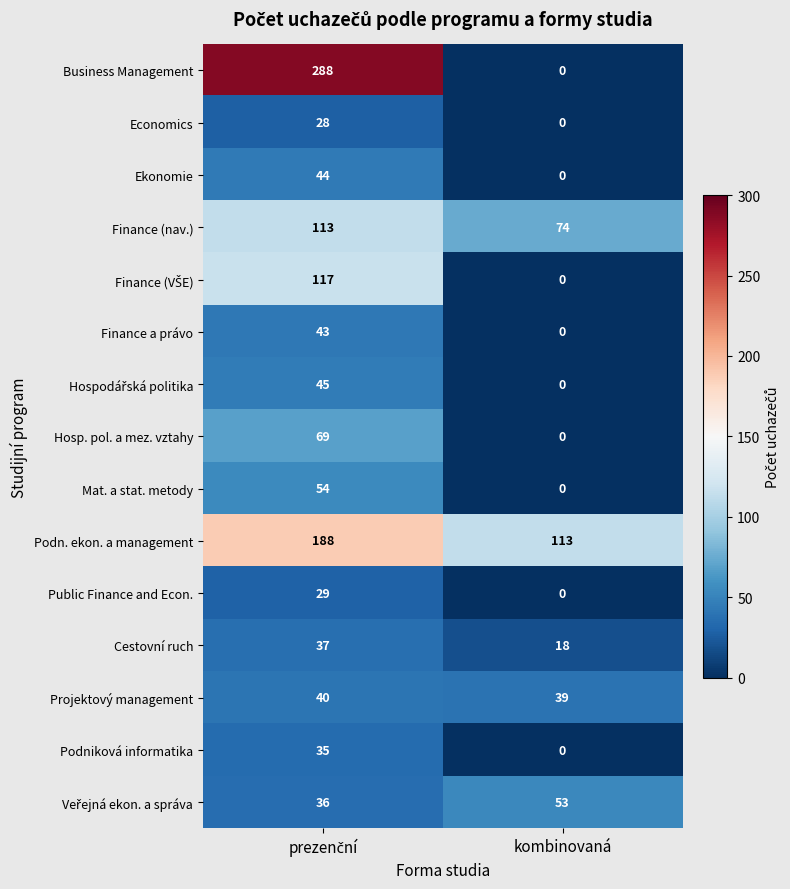

What is the maximum value for Finance (nav.)?

113